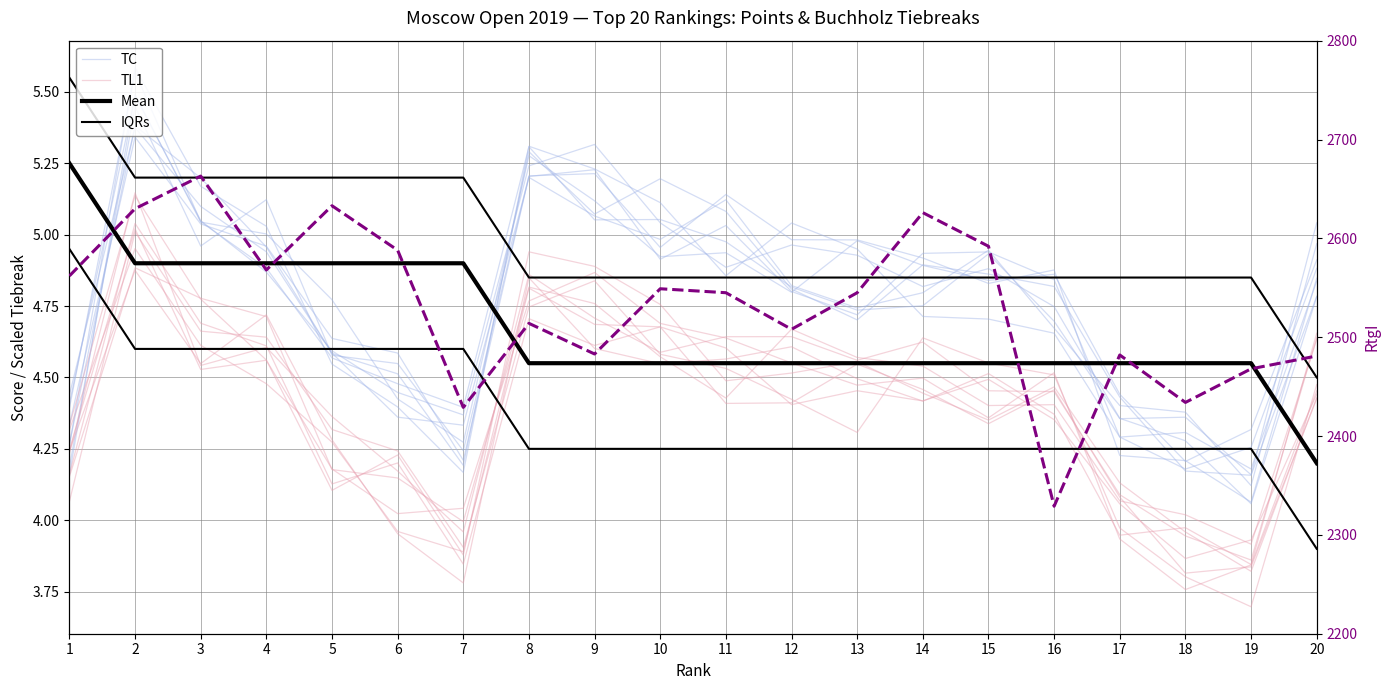

Which label corresponds to the largest value in the chart?

3